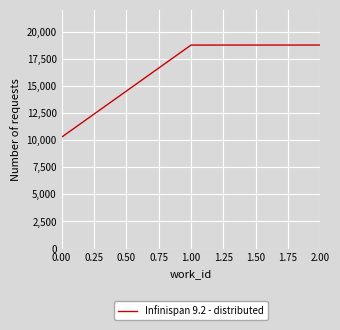

Is it true that the value at 0.00 is 4539?

False